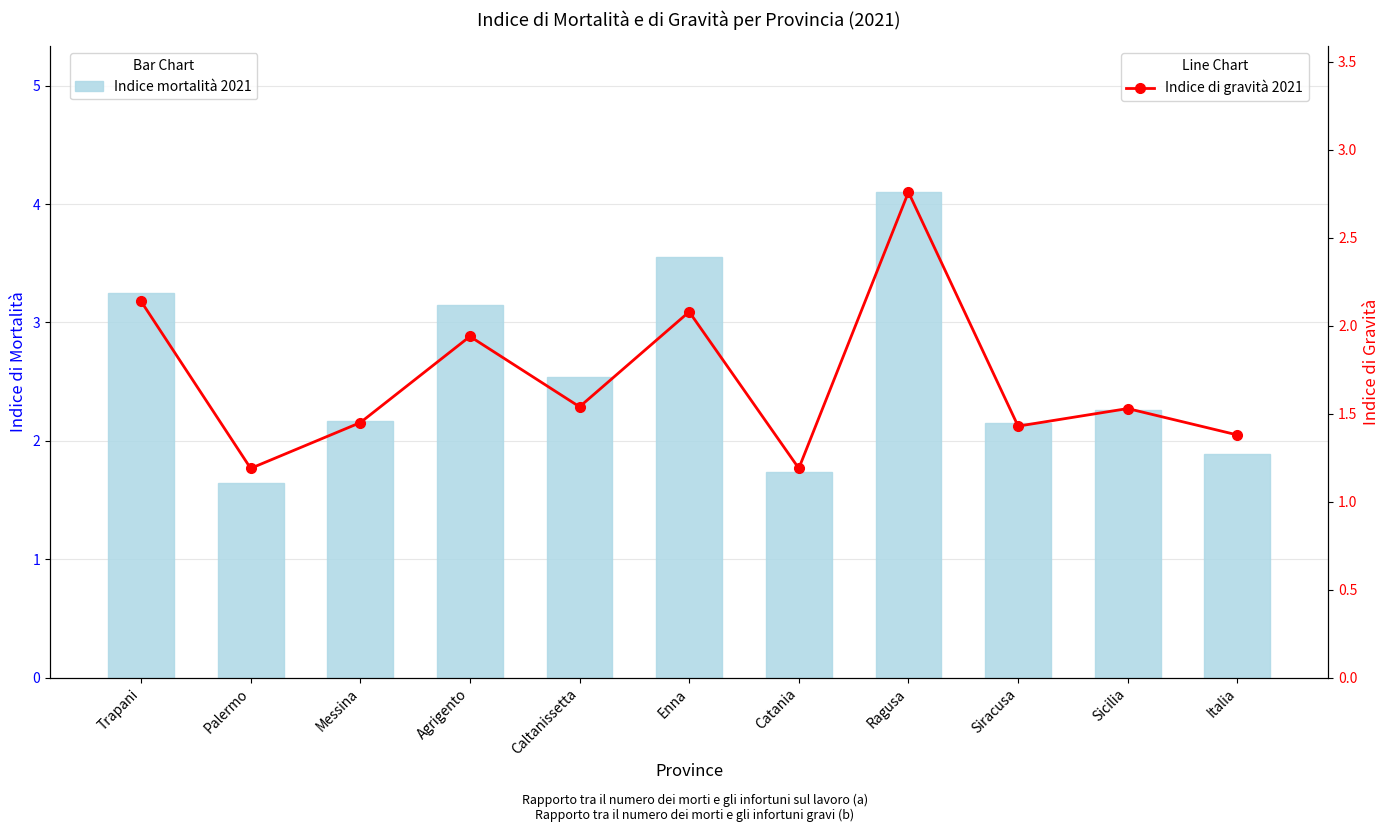

List the series in order of their peak value, lowest first.

Indice di gravità 2021, Indice mortalità 2021